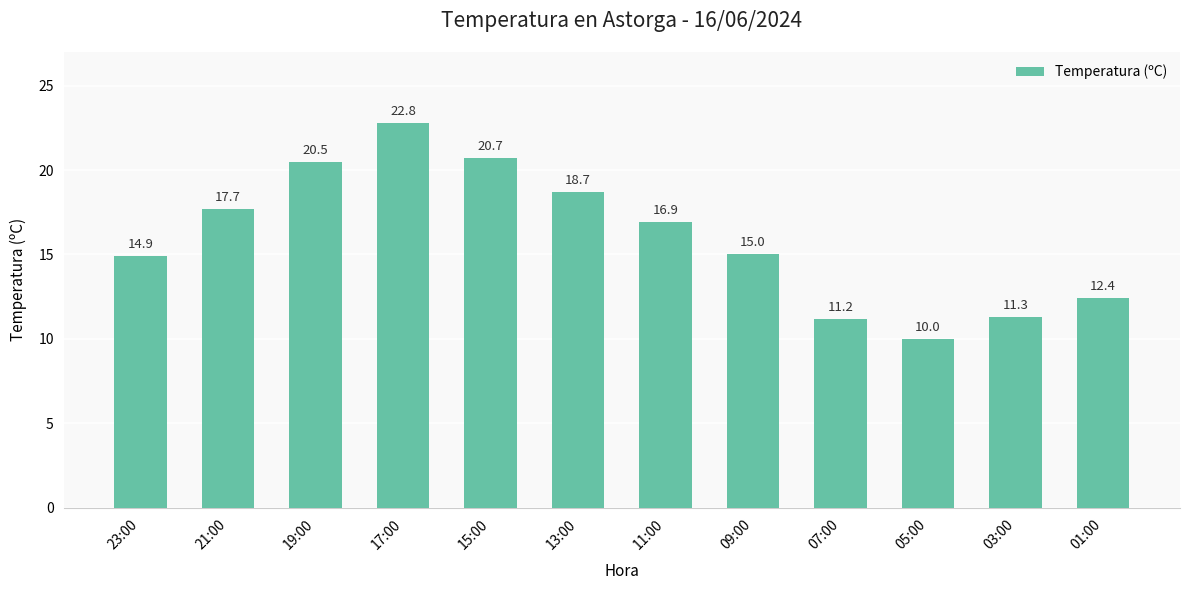

List the labels in order of value, largest first.

17:00, 15:00, 19:00, 13:00, 21:00, 11:00, 09:00, 23:00, 01:00, 03:00, 07:00, 05:00